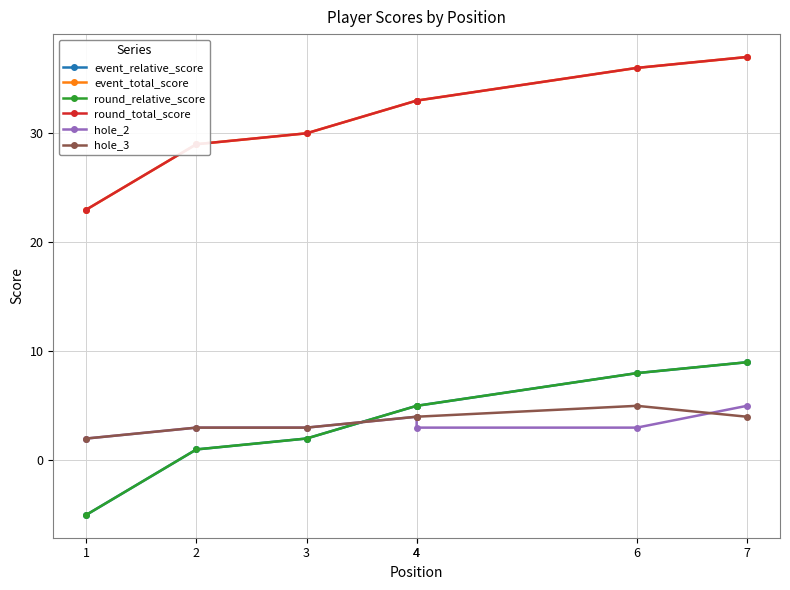

What is the value of the hole_2 point at the 7th from the left?

5